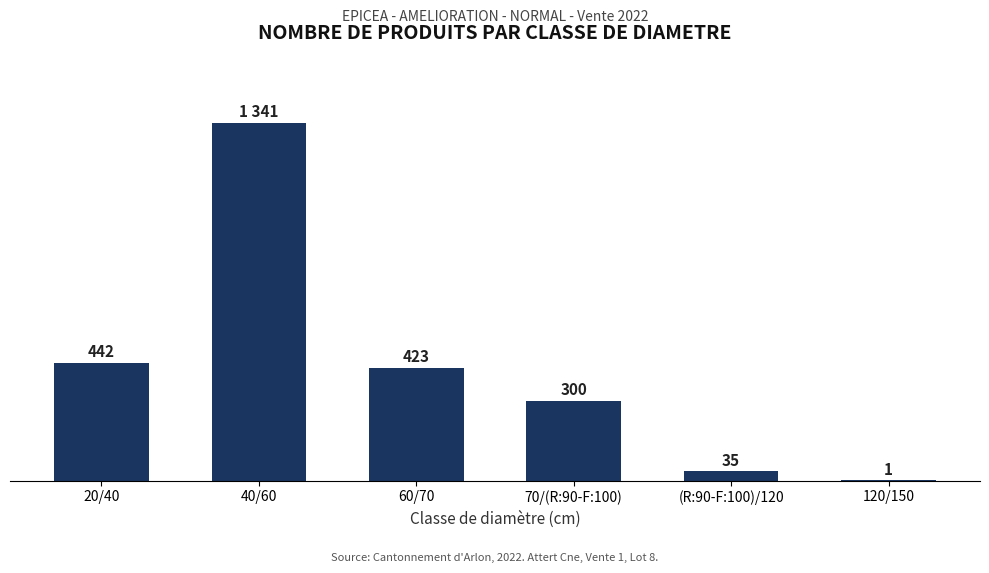

At which category does the chart reach its peak across all series?

40/60